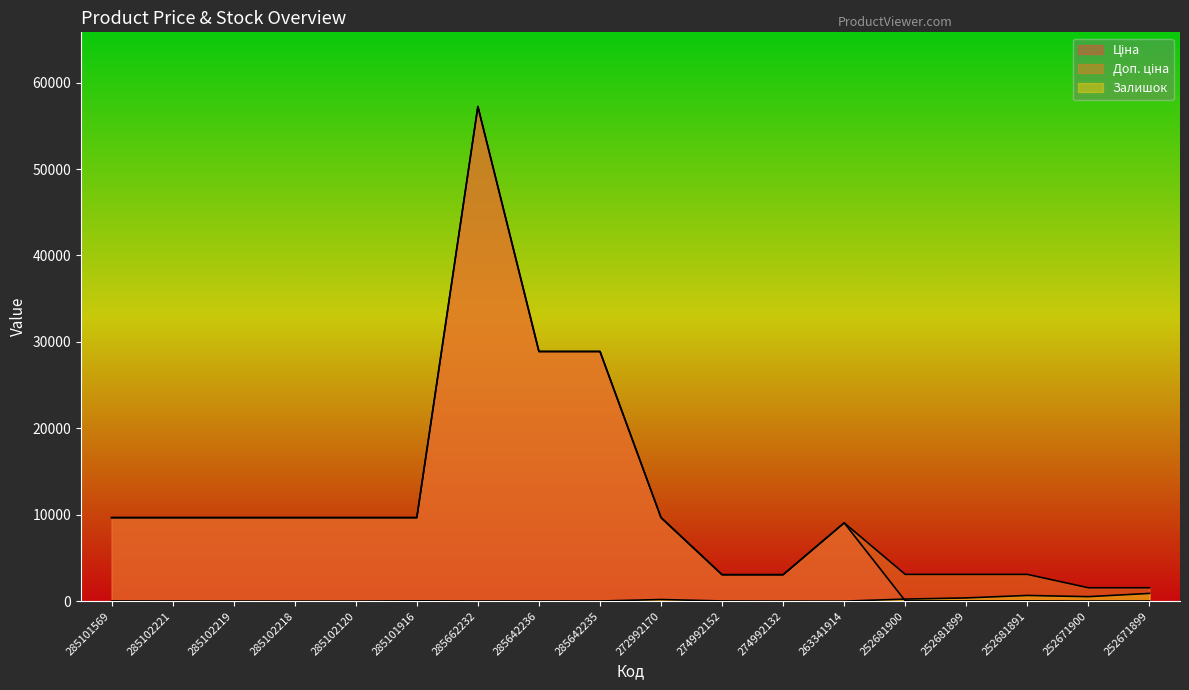

What is the highest value of the Залишок series?

894.0